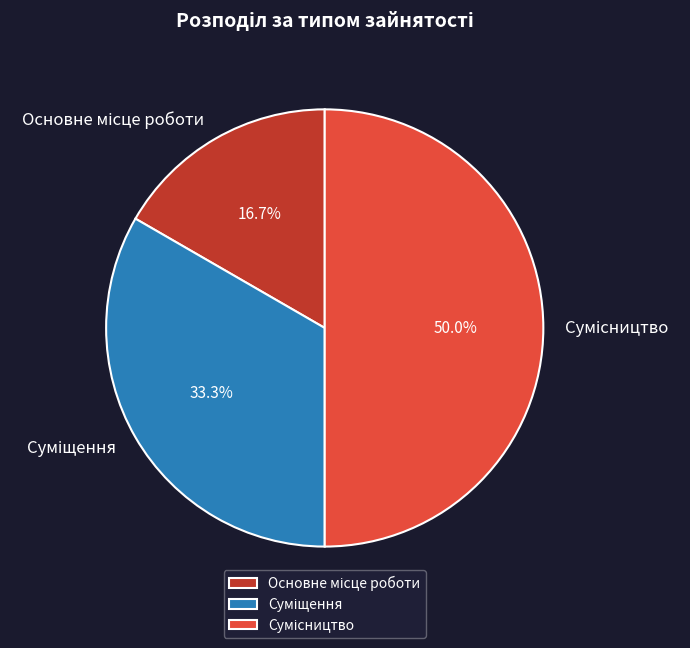

Is it true that Сумісництво is 50% of the pie?

True